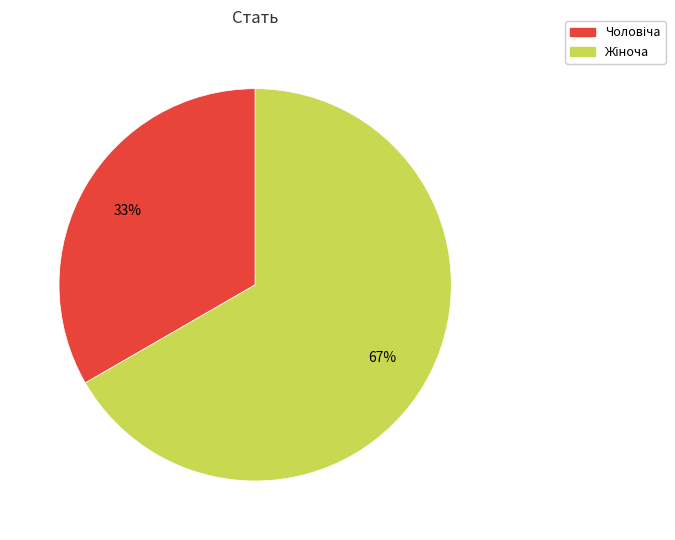

To the nearest percent, what is the average slice percentage?

50%